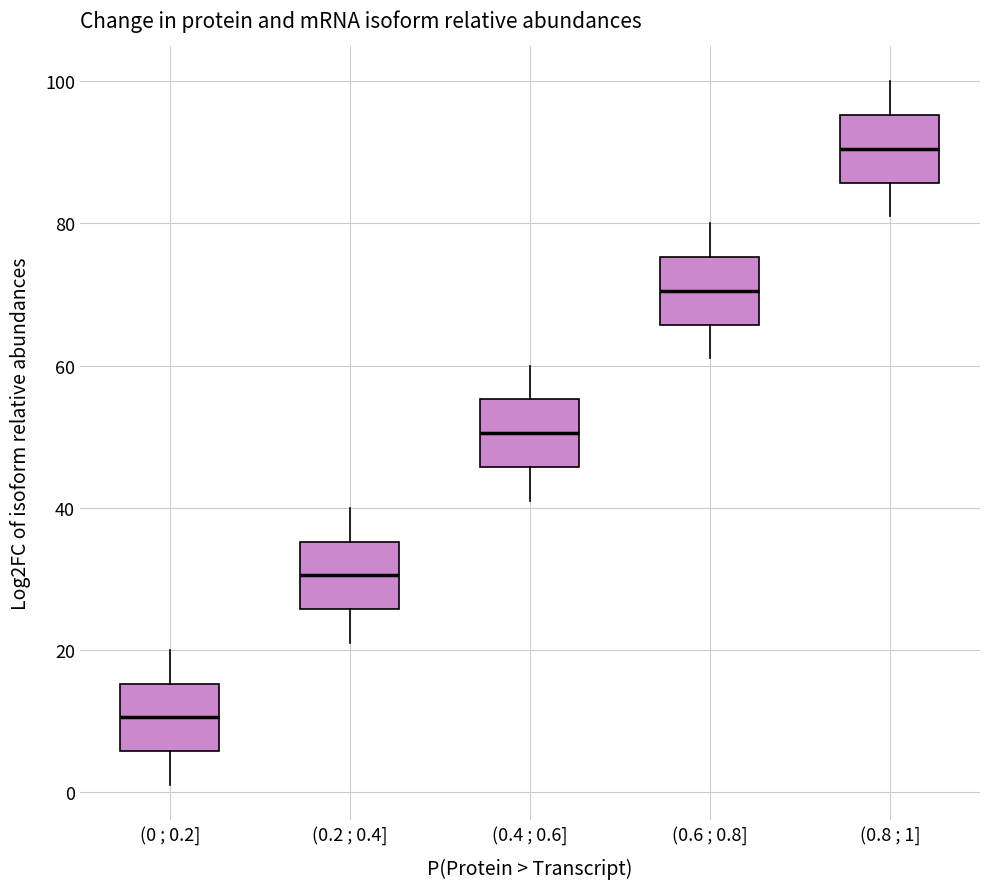

Reading left to right, transcribe this box plot: for each box, give where its median line is, the range the box spans, and where its two whiskers end, as read against the y-axis. The values are not printed on the chart, so give them approximately, as read against the axis.

(0 ; 0.2]: median 10, box 6 to 16, whiskers 2 to 20
(0.2 ; 0.4]: median 30, box 26 to 36, whiskers 22 to 40
(0.4 ; 0.6]: median 50, box 46 to 56, whiskers 42 to 60
(0.6 ; 0.8]: median 70, box 66 to 76, whiskers 62 to 80
(0.8 ; 1]: median 90, box 86 to 96, whiskers 82 to 100